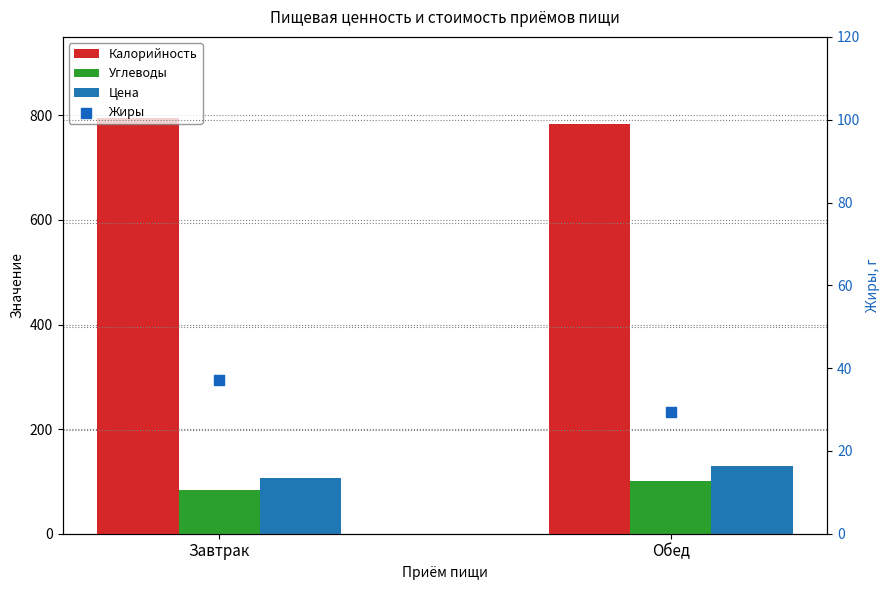

Which series reaches the minimum Y coordinate?

Жиры